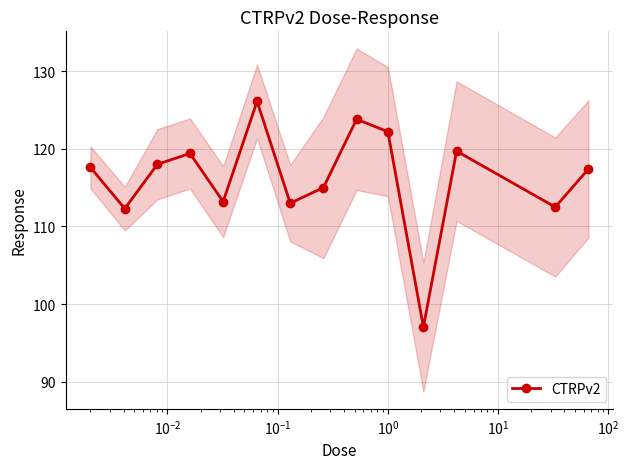

How many lines are shown in the chart?

1